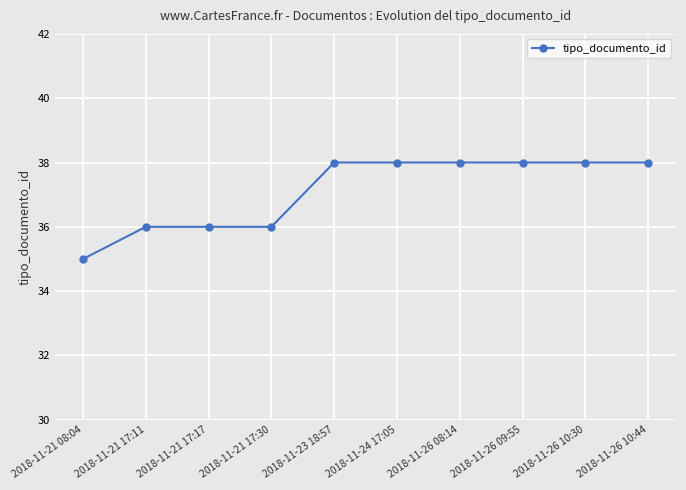

Count the number of data series in this chart.

1